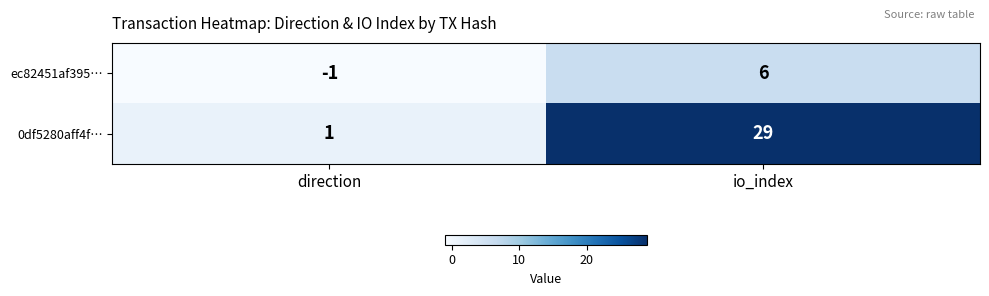

Which series changed the most between direction and io_index?

0df5280aff4f…